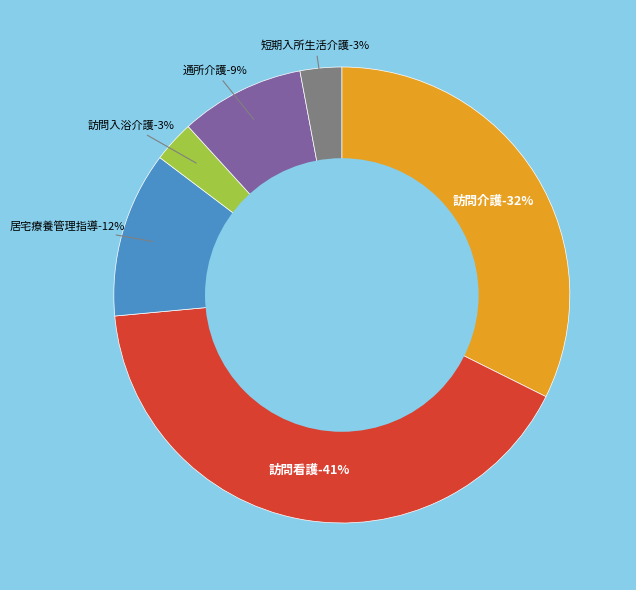

Is there a majority slice in this chart?

No